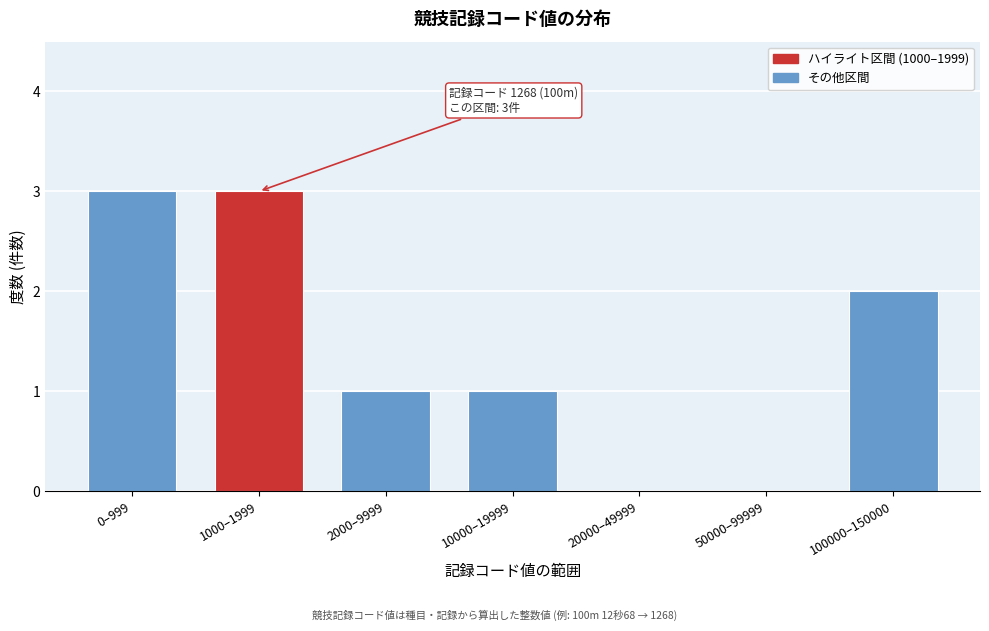

Reading left to right, extract all data points from this chart.

0–999=3	1000–1999=3	2000–9999=1	10000–19999=1	20000–49999=0	50000–99999=0	100000–150000=2